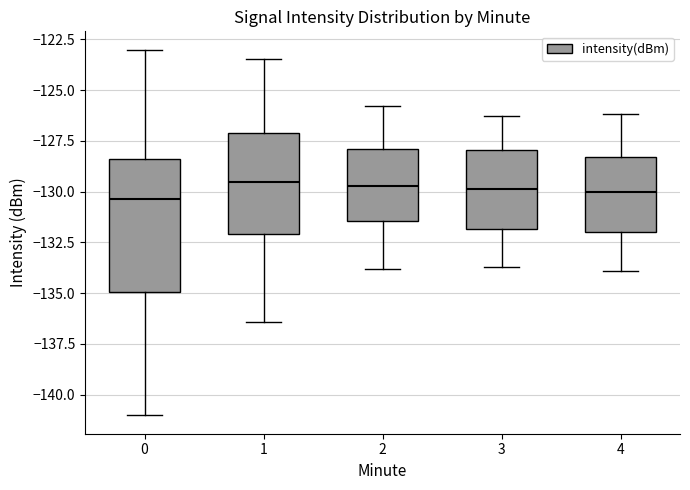

Which box is the tallest, from its lower edge to its upper edge?

0